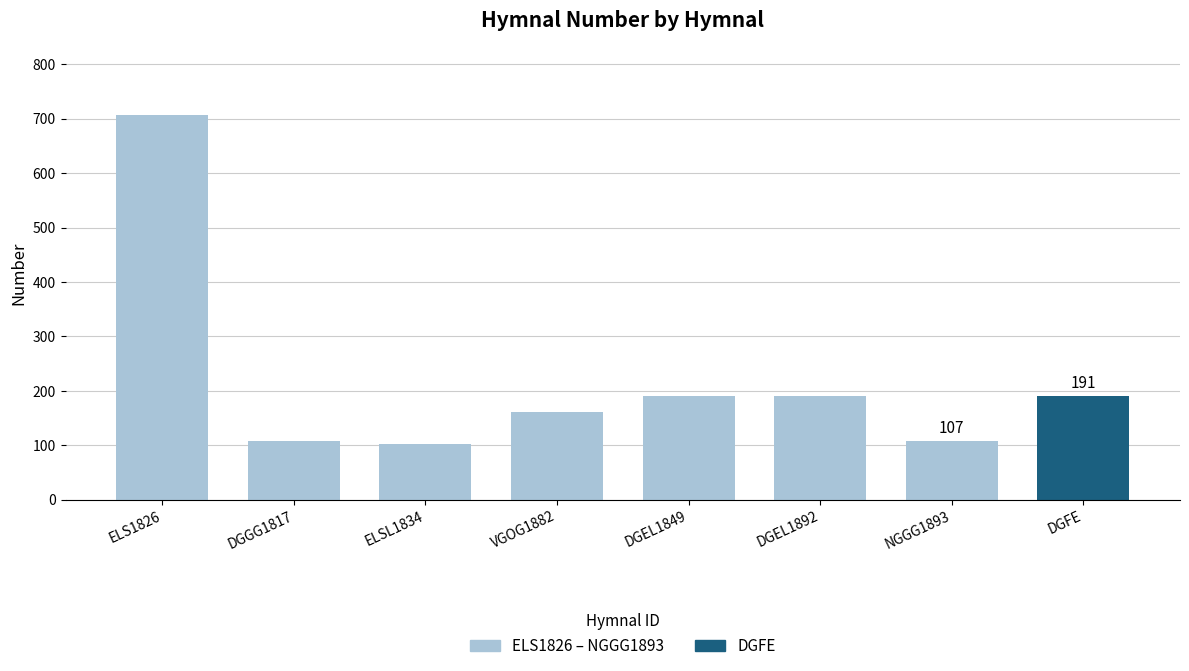

Where is the data nearest to the value 404?

DGEL1849